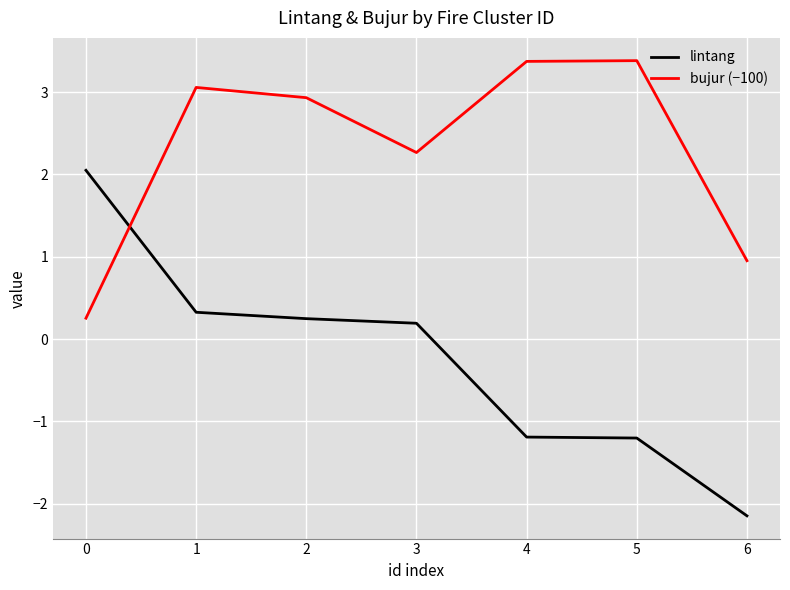

Is this an area chart (filled region under the line)?

No